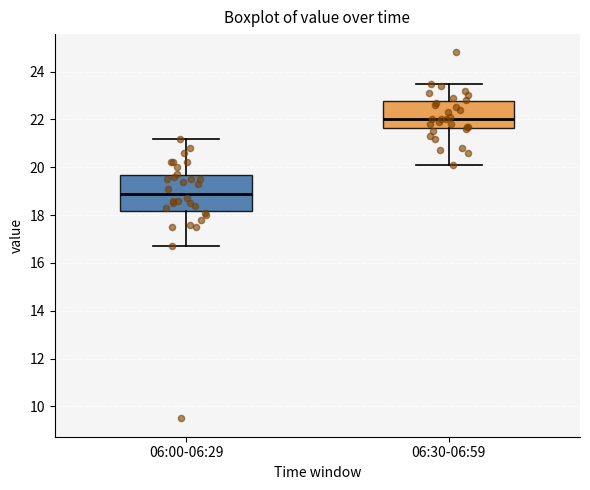

Which box is the tallest, from its lower edge to its upper edge?

06:00-06:29